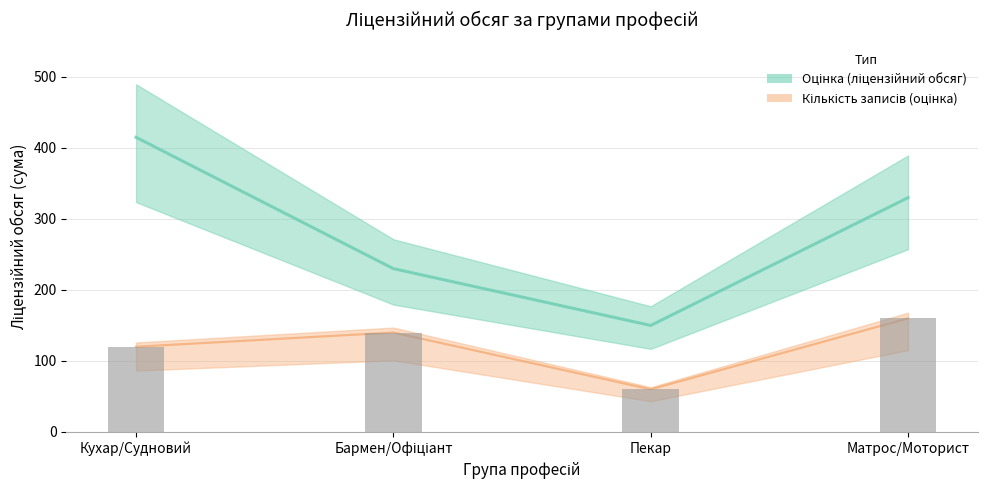

Reading left to right, extract all data points from this chart.

Оцінка (ліцензійний обсяг): Кухар/Судновий=415	Бармен/Офіціант=230	Пекар=150	Матрос/Моторист=330
Кількість записів (оцінка): Кухар/Судновий=120	Бармен/Офіціант=140	Пекар=60	Матрос/Моторист=160
Кількість записів (×20): Кухар/Судновий=120	Бармен/Офіціант=140	Пекар=60	Матрос/Моторист=160